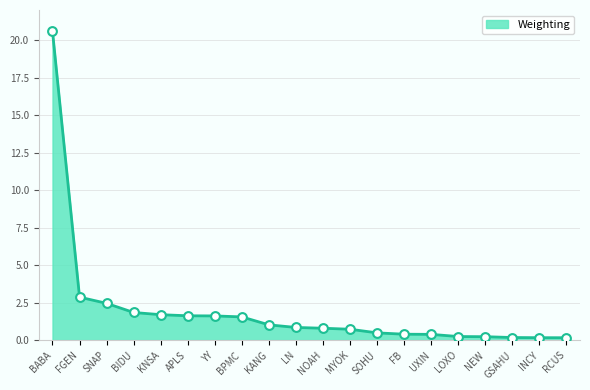

What is the ratio of the value at GSAHU to the value at FGEN?

0.1